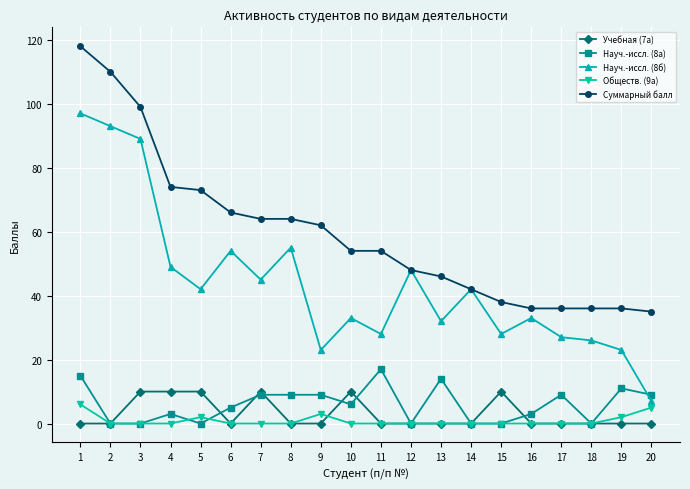

Does the chart display data point markers on the line(s)?

Yes